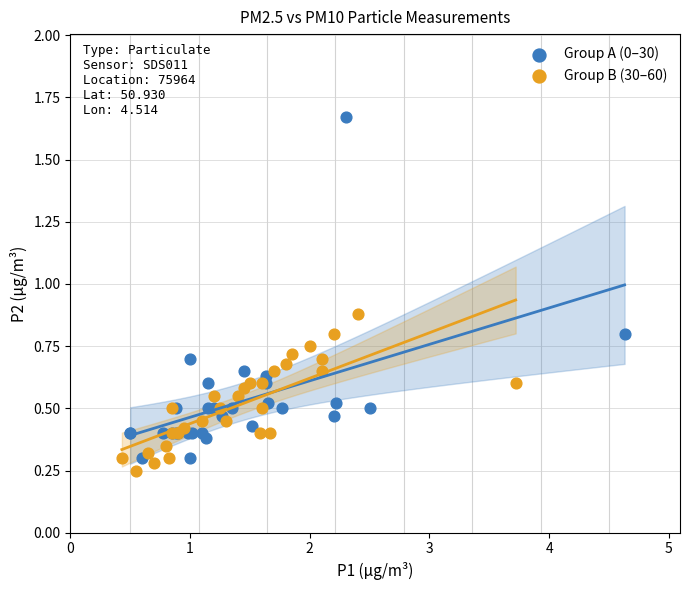

What are all the series names shown in the legend?

Group A (0–30), Group B (30–60)